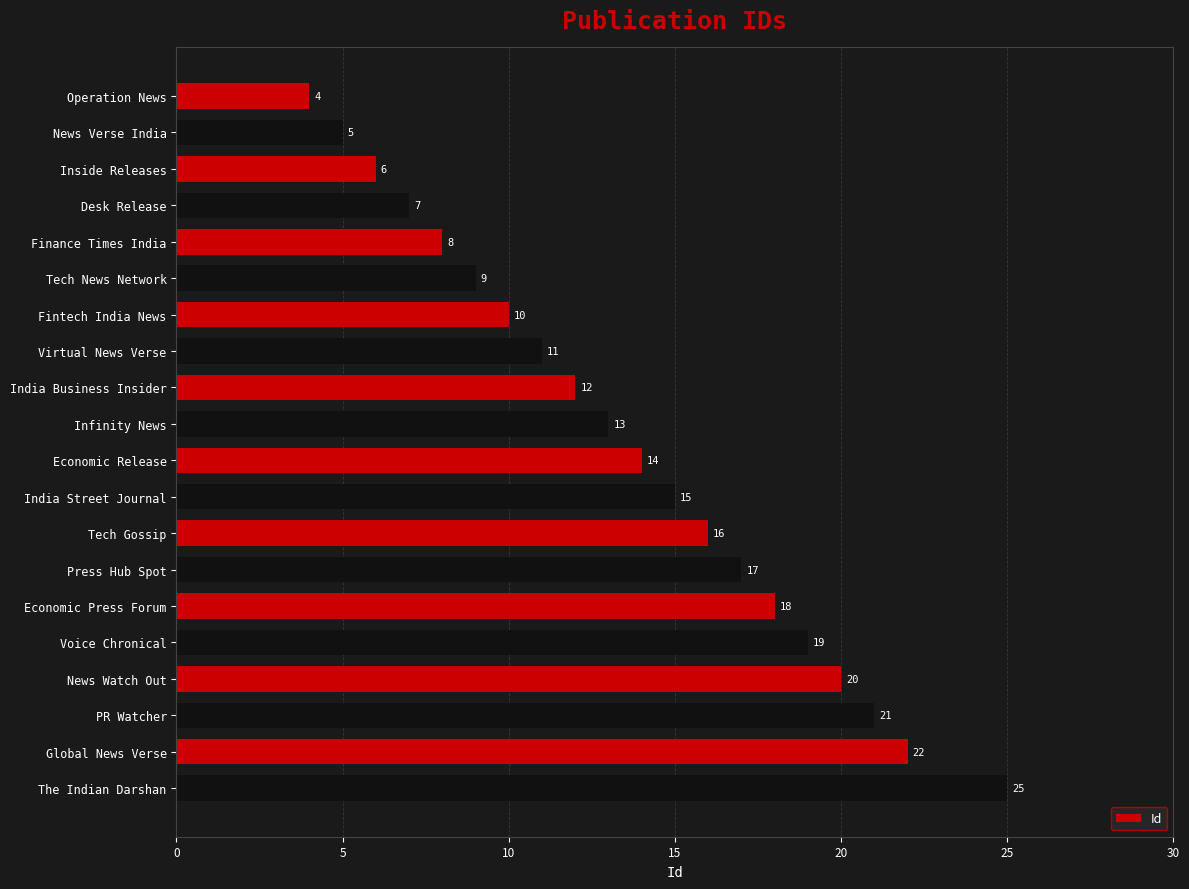

What is the sum of all values?

272